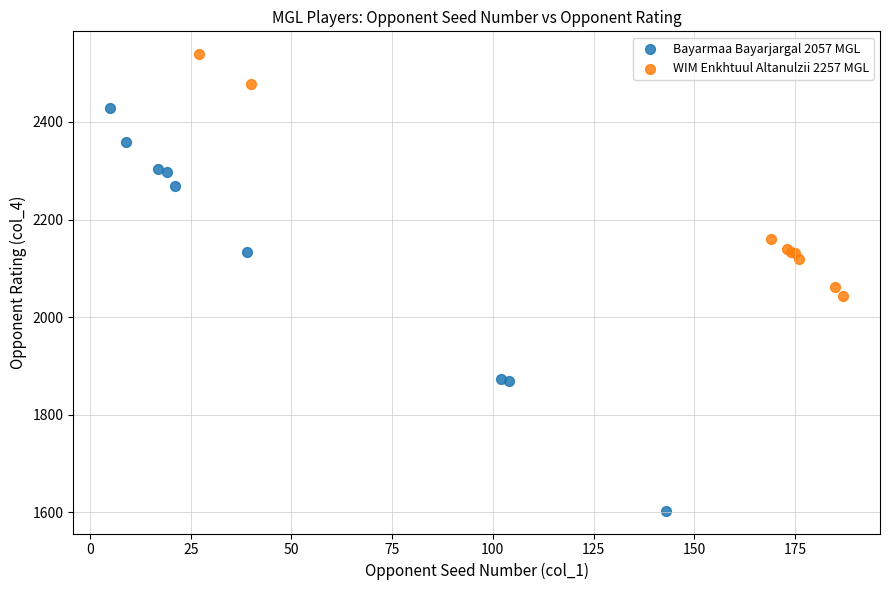

Which series contains the highest Y value?

WIM Enkhtuul Altanulzii 2257 MGL